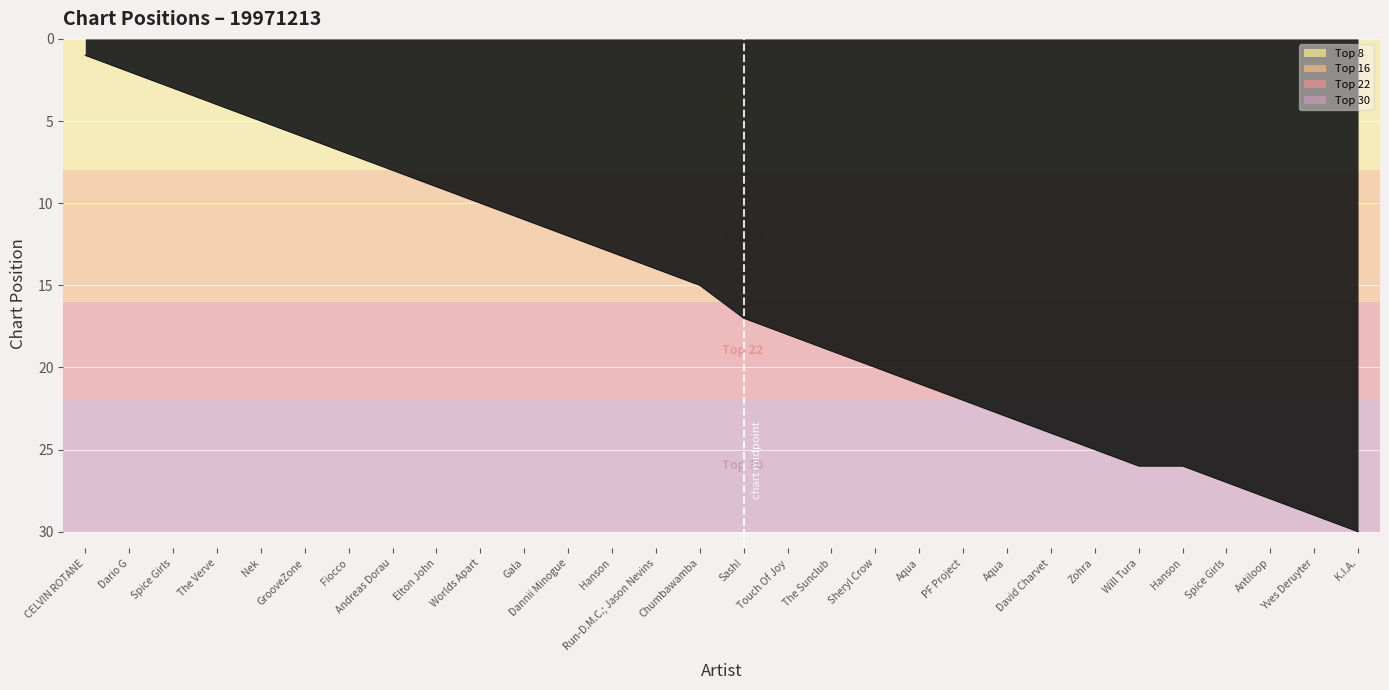

Rank the categories by value from highest to lowest.

K.I.A., Yves Deruyter, Antiloop, Spice Girls, Will Tura, Hanson, Zohra, David Charvet, Aqua, PF Project, Aqua, Sheryl Crow, The Sunclub, Touch Of Joy, Sash!, Chumbawamba, Run-D.M.C.; Jason Nevins, Hanson, Dannii Minogue, Gala, Worlds Apart, Elton John, Andreas Dorau, Fiocco, GrooveZone, Nek, The Verve, Spice Girls, Dario G, CELVIN ROTANE